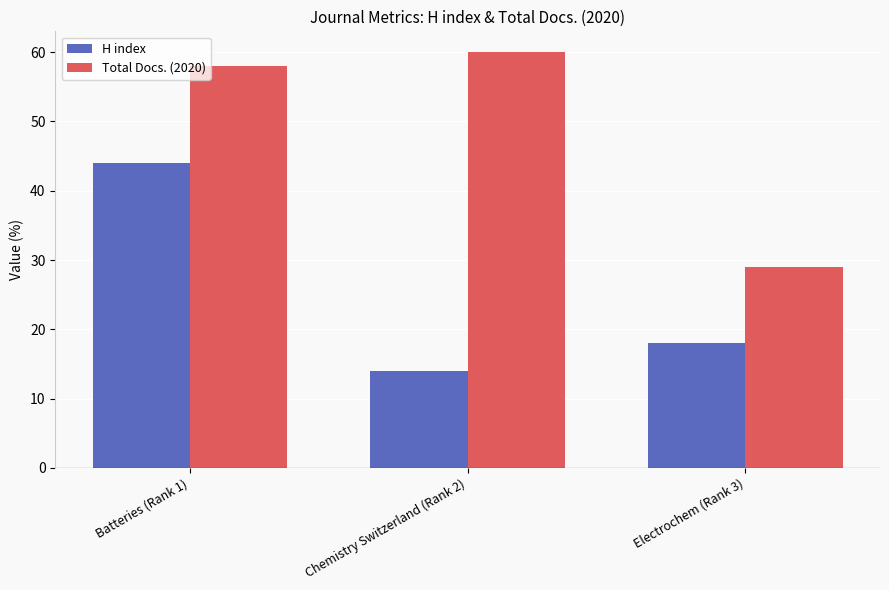

Reading left to right, transcribe all the data shown in this chart.

H index: Batteries (Rank 1)=44	Chemistry Switzerland (Rank 2)=14	Electrochem (Rank 3)=18
Total Docs. (2020): Batteries (Rank 1)=58	Chemistry Switzerland (Rank 2)=60	Electrochem (Rank 3)=29